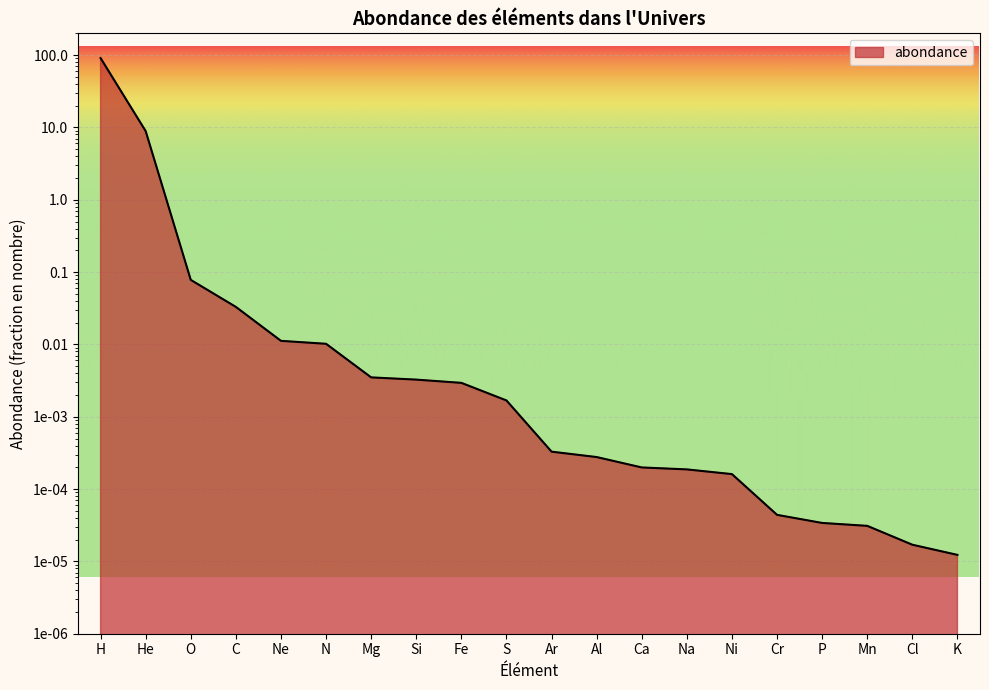

The value at Mg is 0.0. True or false?

False